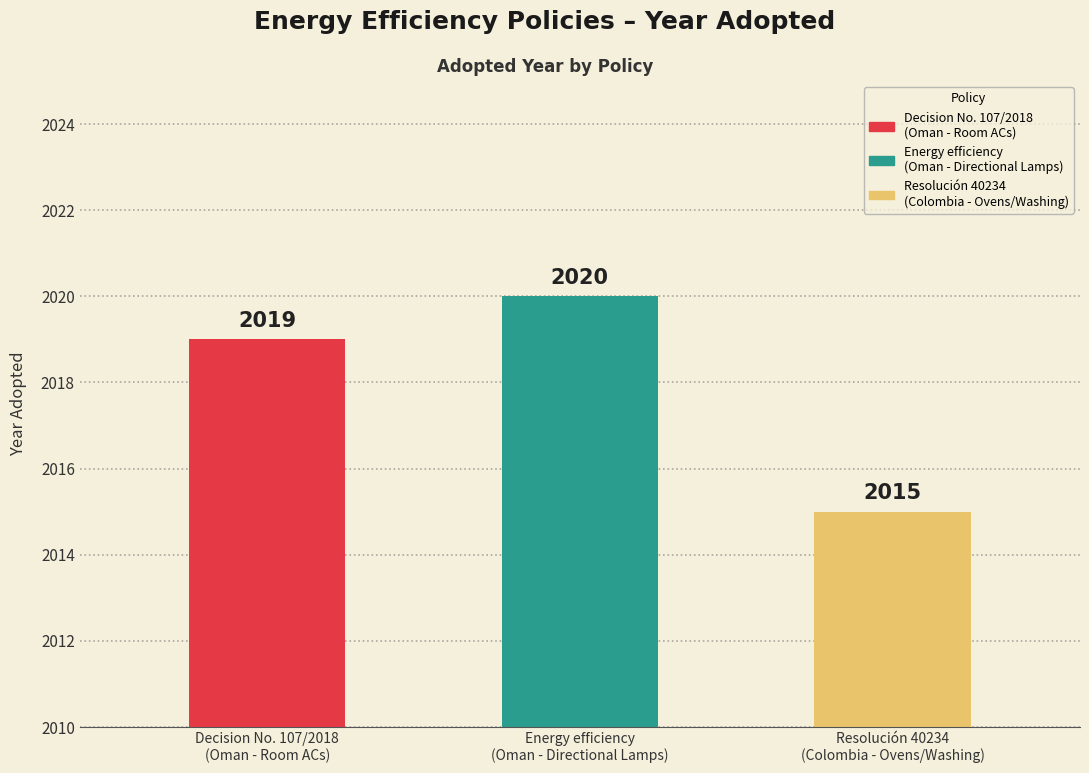

Rank the categories by value from lowest to highest.

Resolución 40234
(Colombia - Ovens/Washing), Decision No. 107/2018
(Oman - Room ACs), Energy efficiency
(Oman - Directional Lamps)